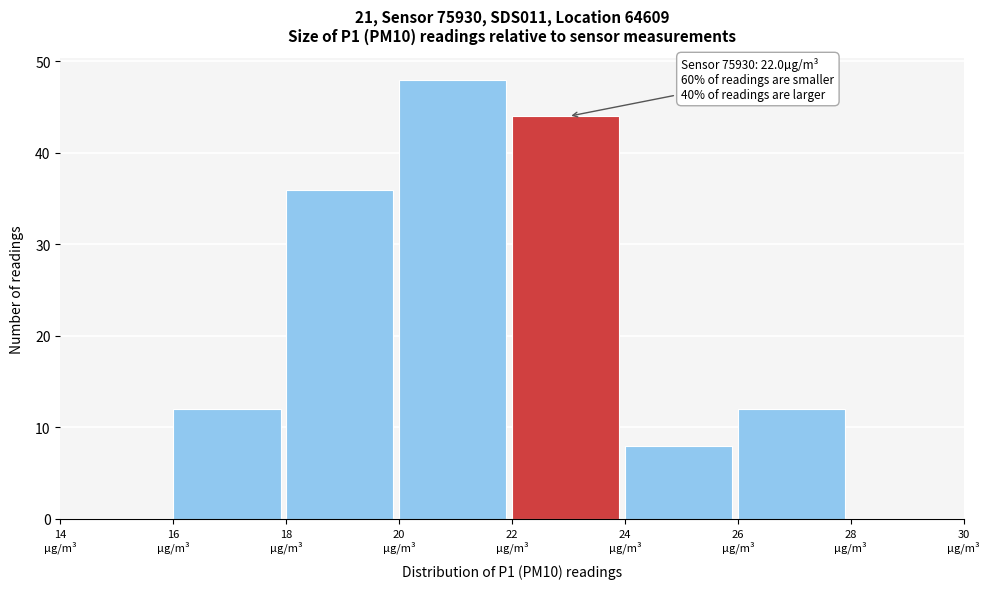

Over which range of the x-axis is the bar tallest?

20 to 22